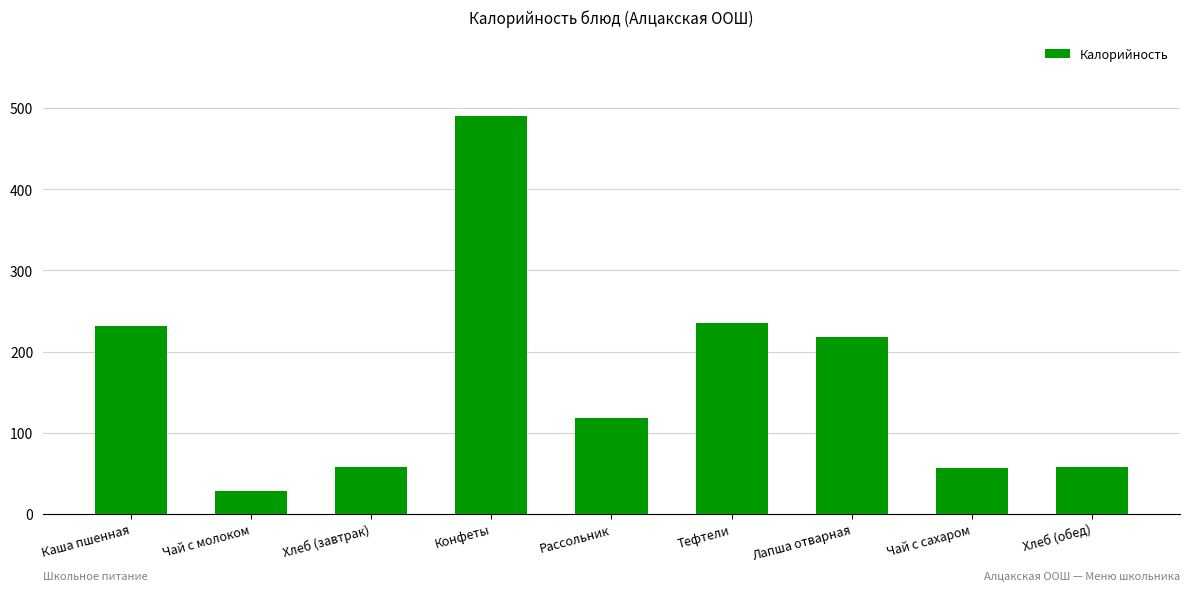

What is the sum of the values at Хлеб (обед) and Рассольник?

176.7